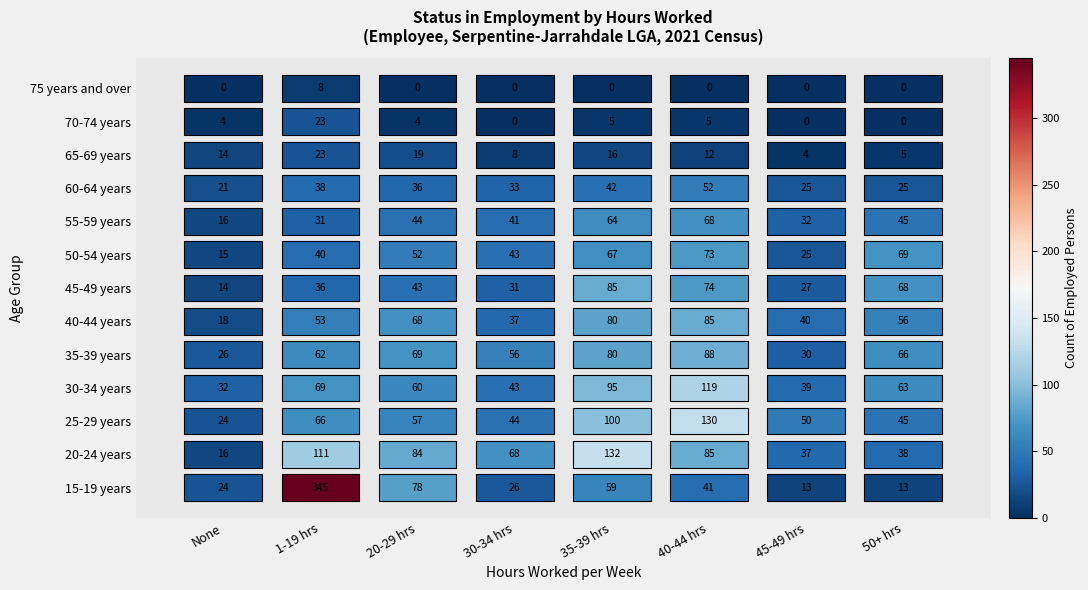

Reading left to right, extract all data points from this chart.

15-19 years: 24	345	78	26	59	41	13	13
20-24 years: 16	111	84	68	132	85	37	38
25-29 years: 24	66	57	44	100	130	50	45
30-34 years: 32	69	60	43	95	119	39	63
35-39 years: 26	62	69	56	80	88	30	66
40-44 years: 18	53	68	37	80	85	40	56
45-49 years: 14	36	43	31	85	74	27	68
50-54 years: 15	40	52	43	67	73	25	69
55-59 years: 16	31	44	41	64	68	32	45
60-64 years: 21	38	36	33	42	52	25	25
65-69 years: 14	23	19	8	16	12	4	5
70-74 years: 4	23	4	0	5	5	0	0
75 years and over: 0	8	0	0	0	0	0	0